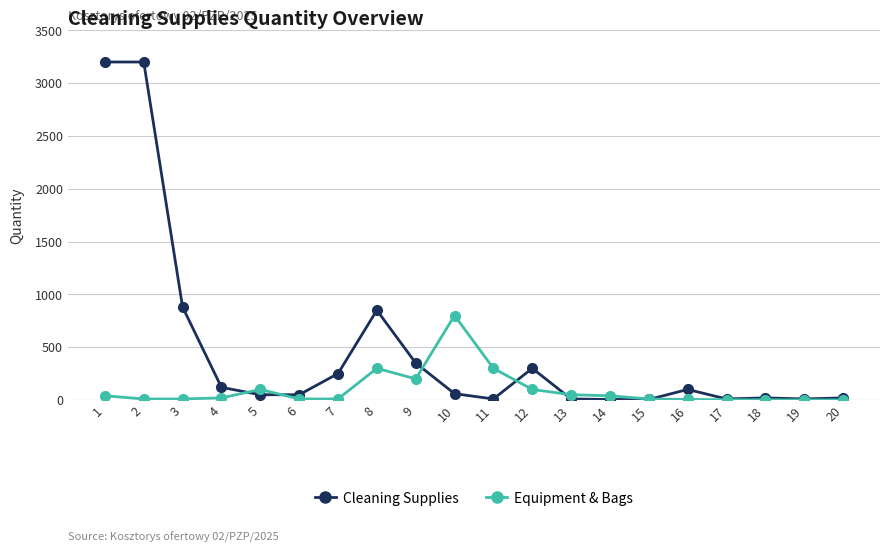

Is the value of Equipment & Bags at 6 greater than the value of Cleaning Supplies at 2?

No